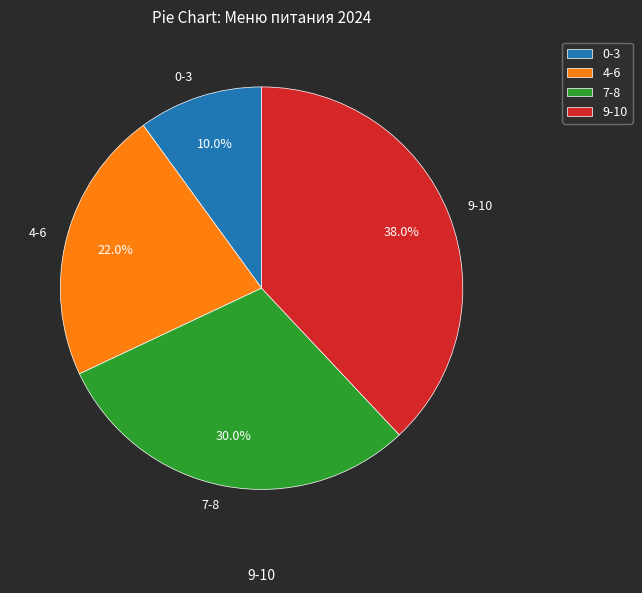

Combined, what portion of the pie is 9-10 and 7-8?

68.0%